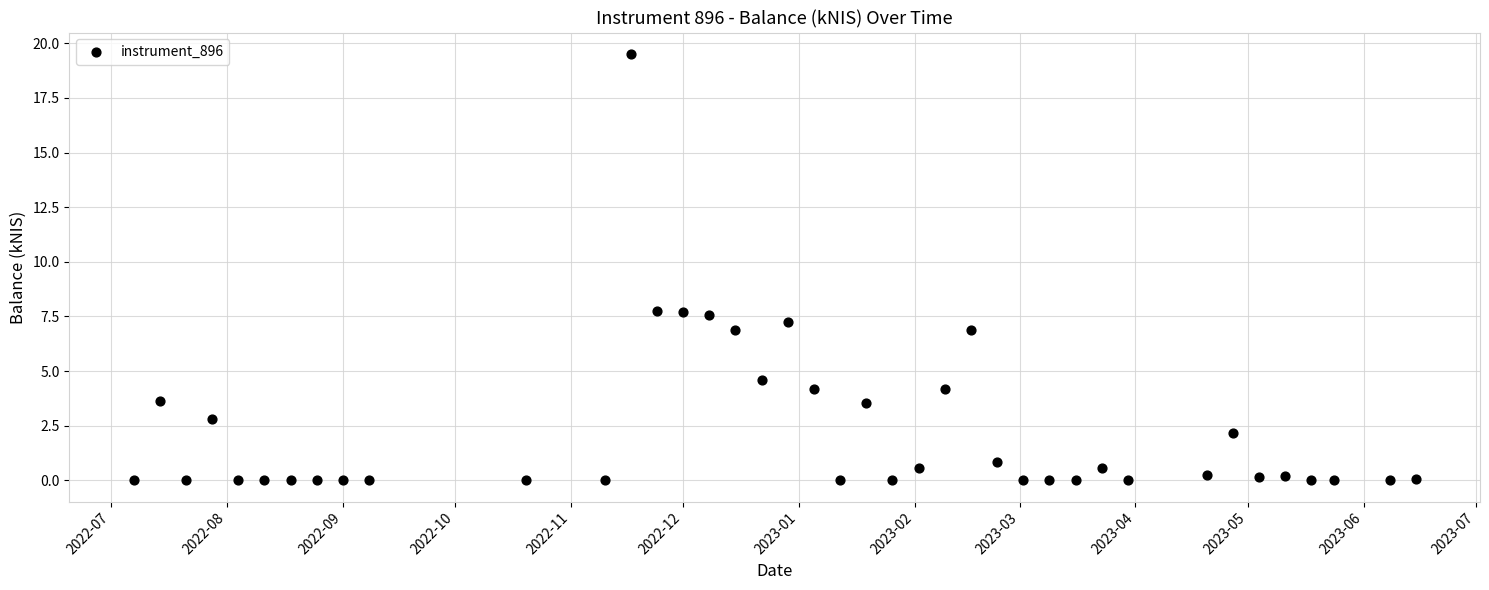

What is the range of X values (max minus min)?

343.0